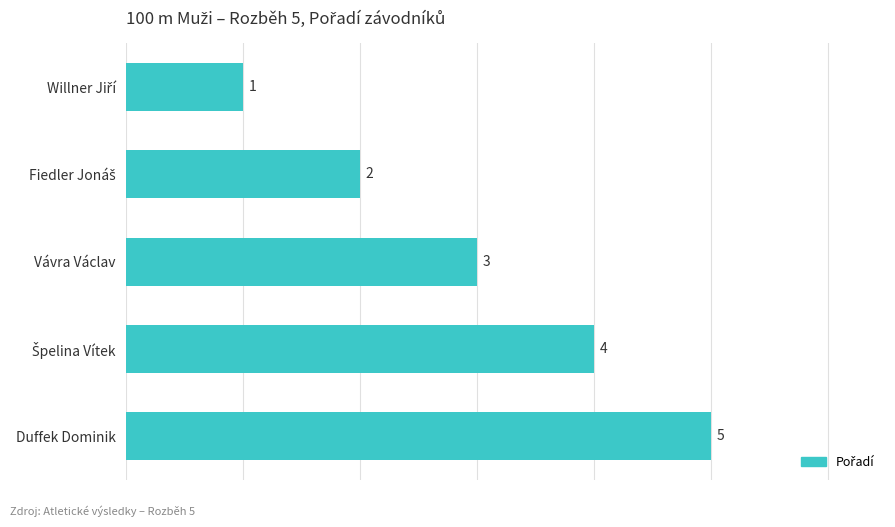

What is the ratio of the value at Duffek Dominik to the value at Vávra Václav?

1.7